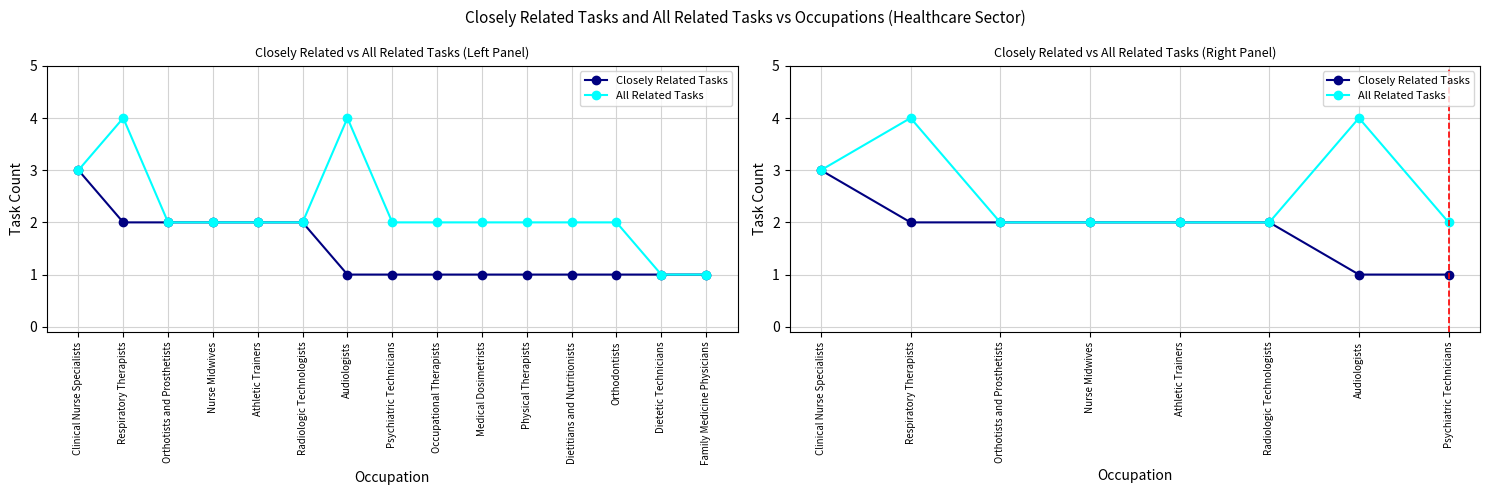

List the labels in order of Closely Related Tasks value, largest first.

Clinical Nurse Specialists, Respiratory Therapists, Orthotists and Prosthetists, Nurse Midwives, Athletic Trainers, Radiologic Technologists, Audiologists, Psychiatric Technicians